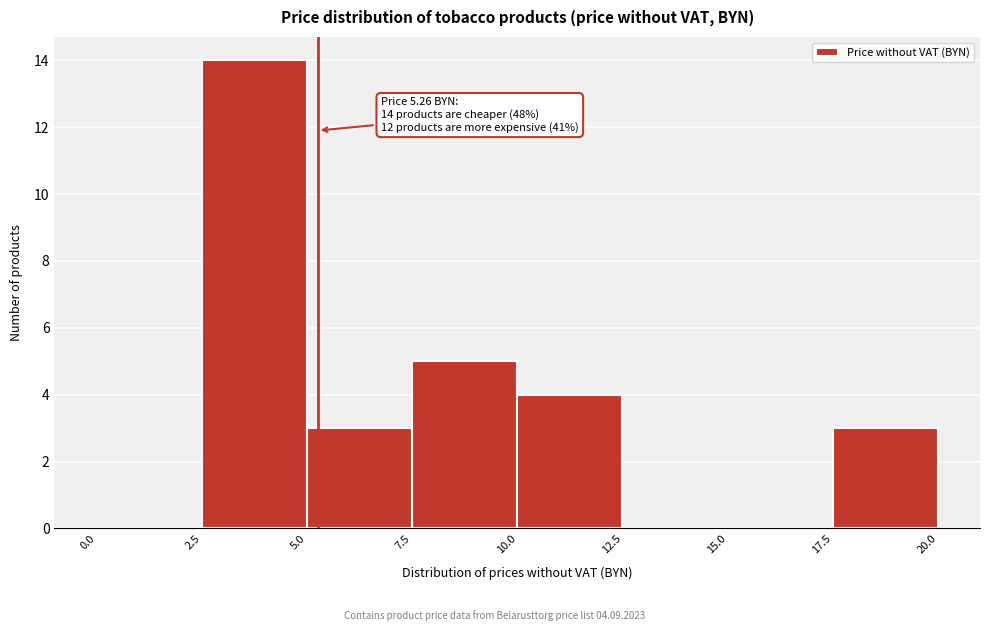

Over which range of the x-axis is the bar tallest?

2.5 to 5.0